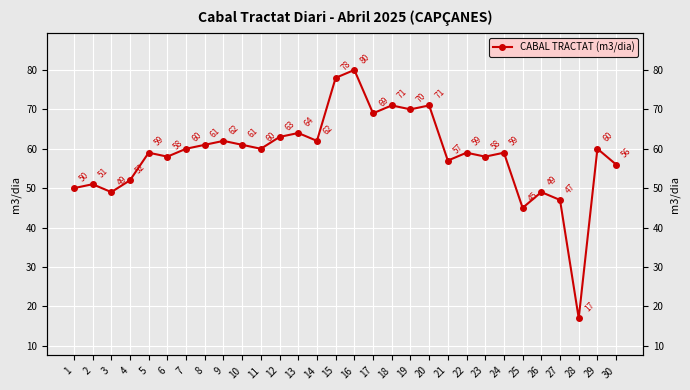

What is the change in value from 1 to 5?

+9